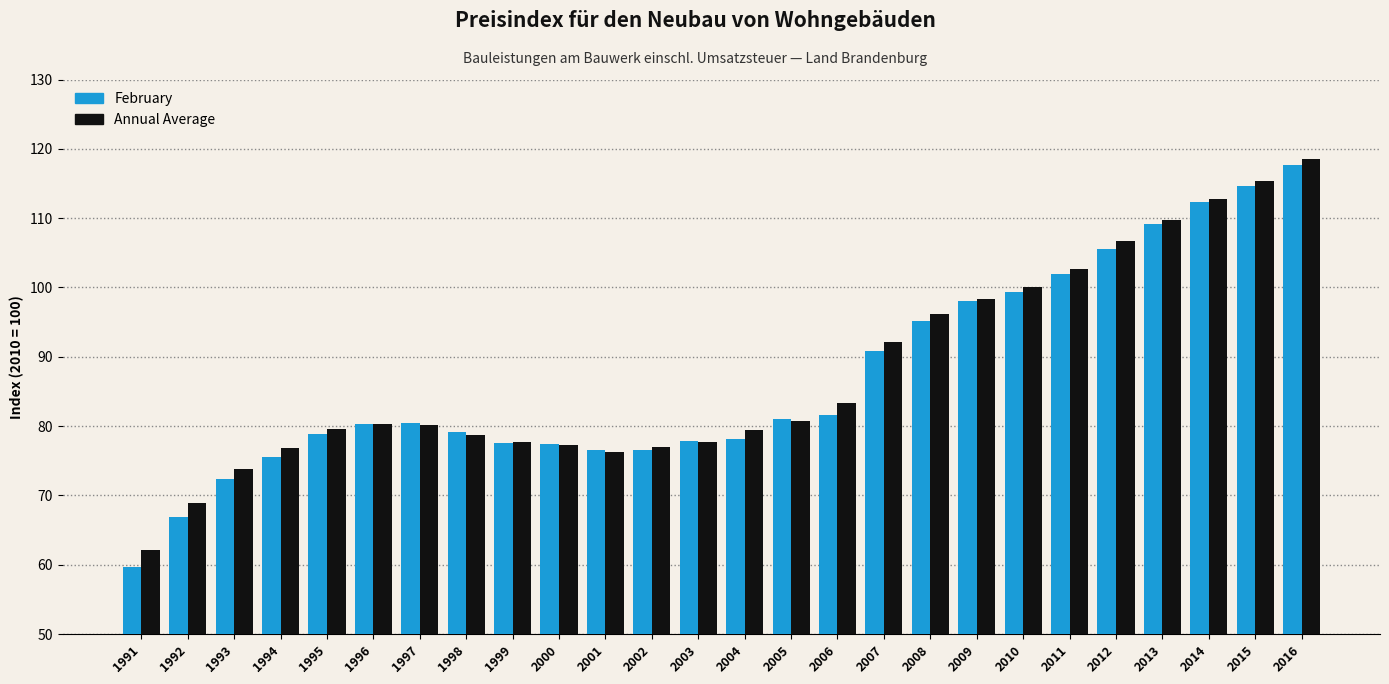

What is the average value of the Annual Average series?

87.8